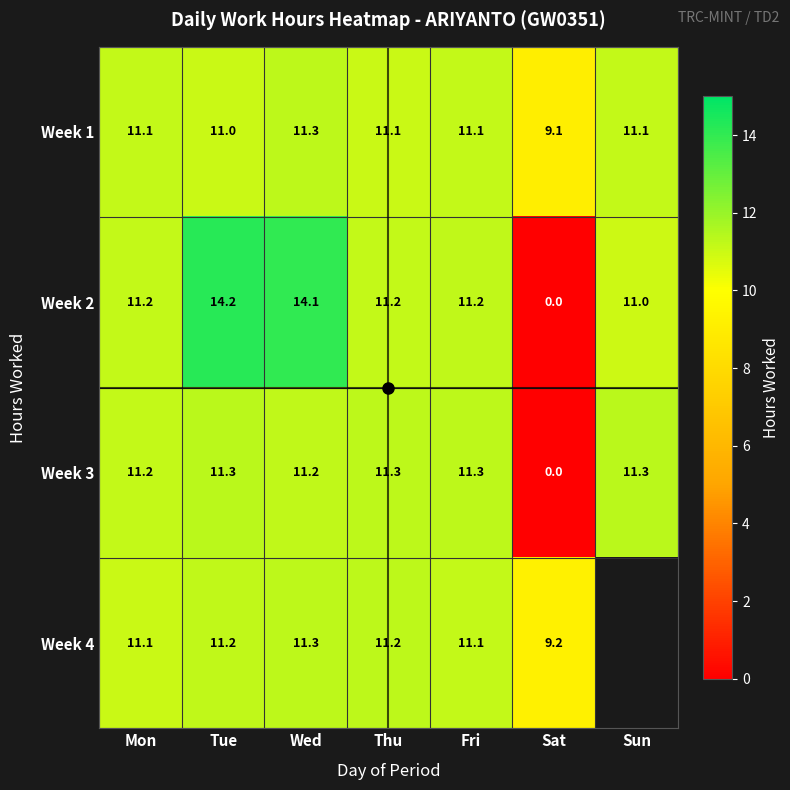

At which label is Week 2 closest to 7?

Sun